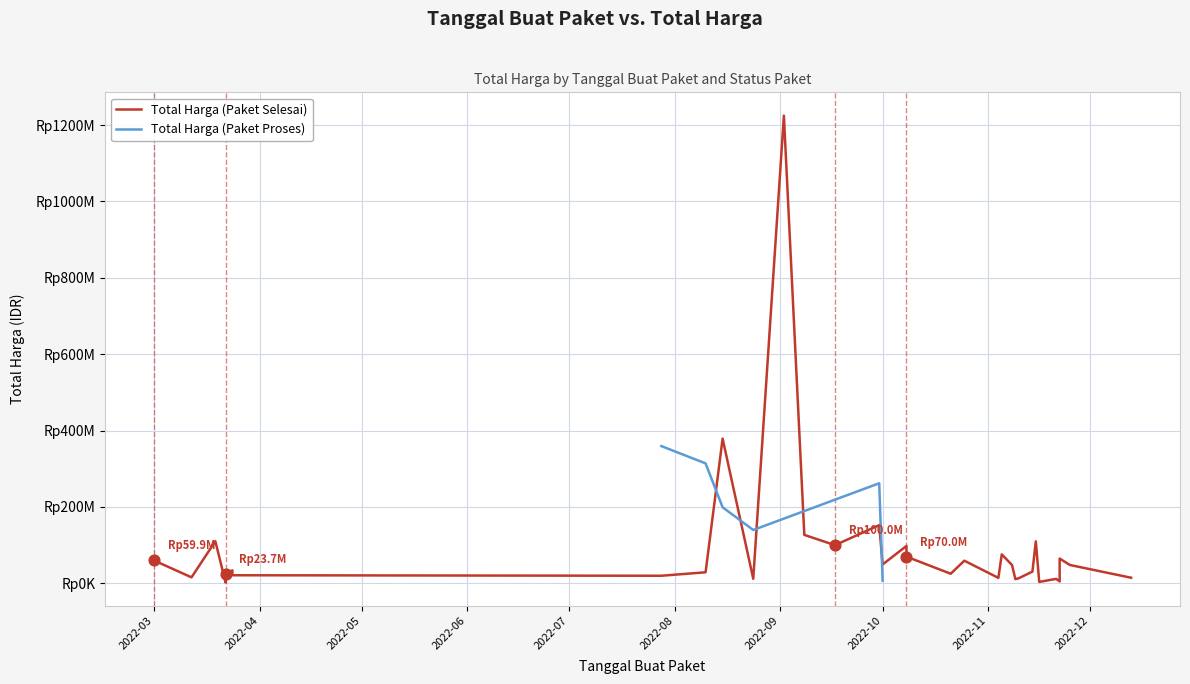

Which series reaches the minimum Y coordinate?

Total Harga (Paket Proses)